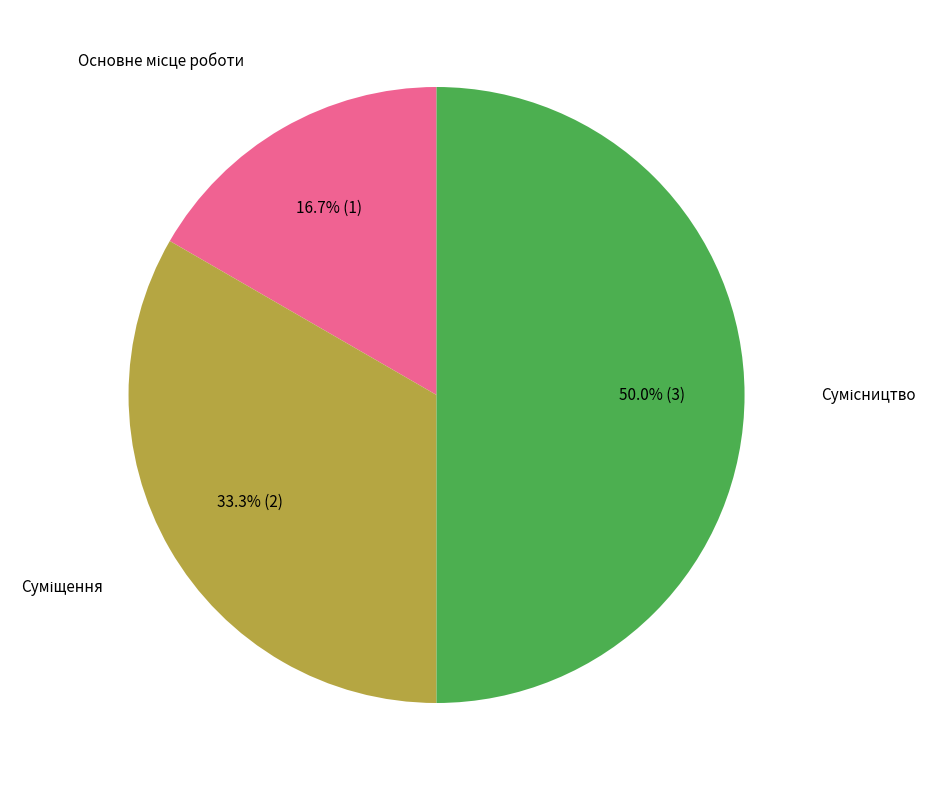

How many segments does this pie chart have?

3